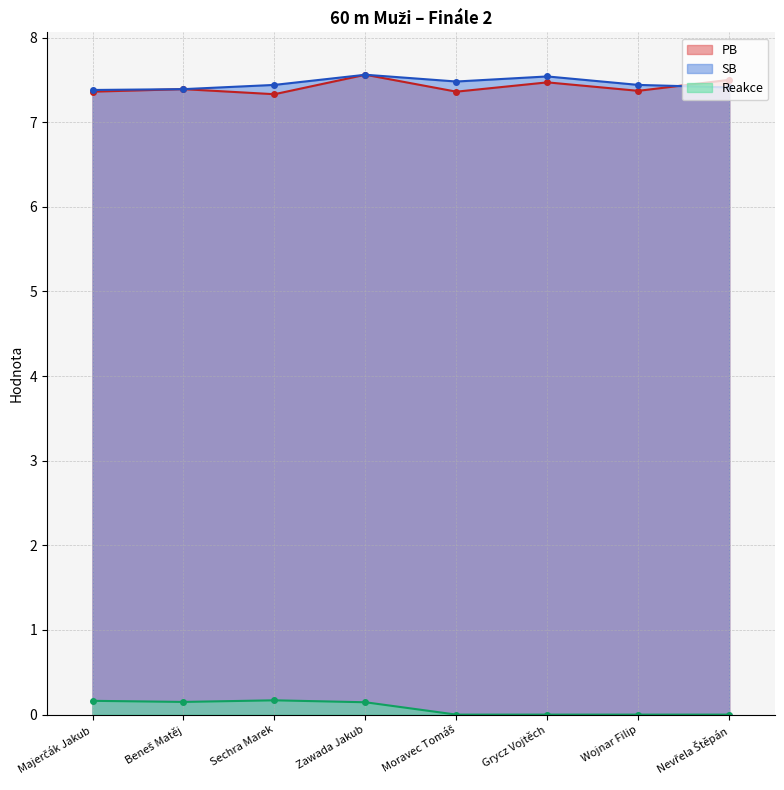

Reading left to right, what are all the values shown in this chart?

PB: Majerčák Jakub=7.4	Beneš Matěj=7.4	Sechra Marek=7.3	Zawada Jakub=7.6	Moravec Tomáš=7.4	Grycz Vojtěch=7.5	Wojnar Filip=7.4	Nevřela Štěpán=7.5
SB: Majerčák Jakub=7.4	Beneš Matěj=7.4	Sechra Marek=7.4	Zawada Jakub=7.6	Moravec Tomáš=7.5	Grycz Vojtěch=7.5	Wojnar Filip=7.4	Nevřela Štěpán=7.4
Reakce: Majerčák Jakub=0.2	Beneš Matěj=0.1	Sechra Marek=0.2	Zawada Jakub=0.1	Moravec Tomáš=0.0	Grycz Vojtěch=0.0	Wojnar Filip=0.0	Nevřela Štěpán=0.0